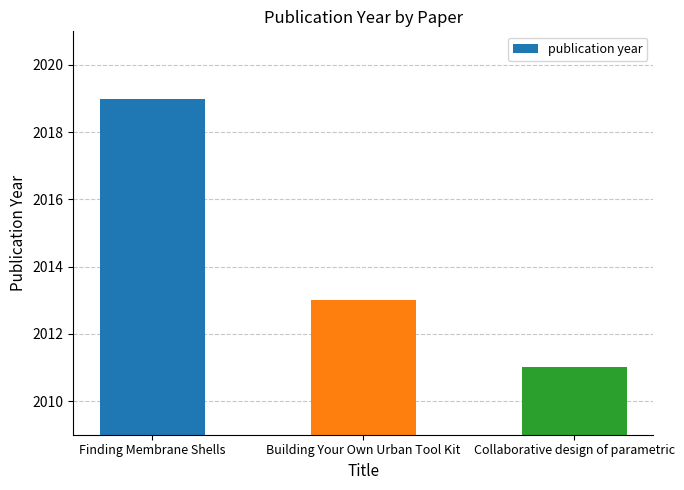

Rank the categories by value from highest to lowest.

Finding Membrane Shells, Building Your Own Urban Tool Kit, Collaborative design of parametric